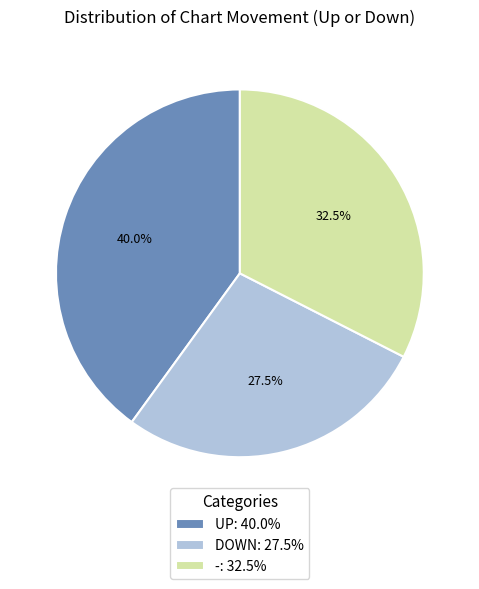

Which category has the biggest portion of the pie?

UP: 40.0%